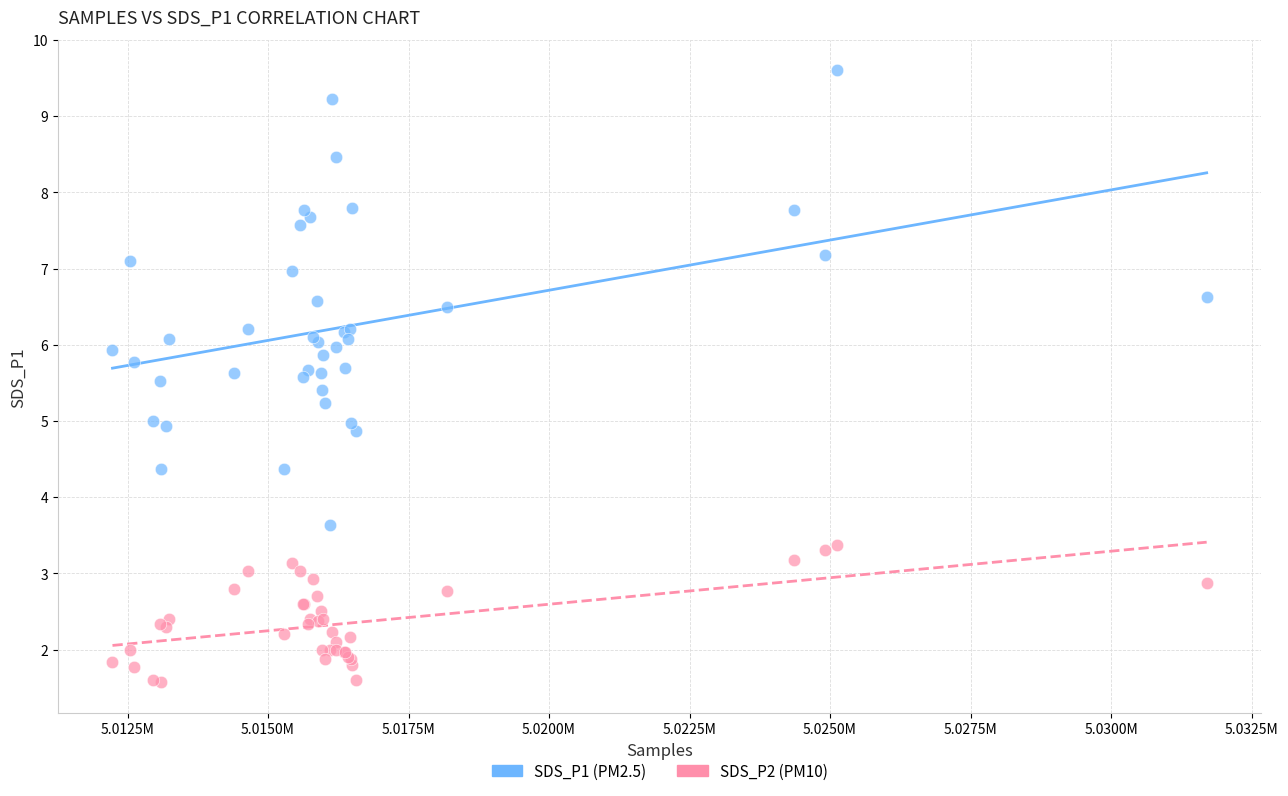

Which series has the widest spread of Y values?

SDS_P1 (PM2.5)